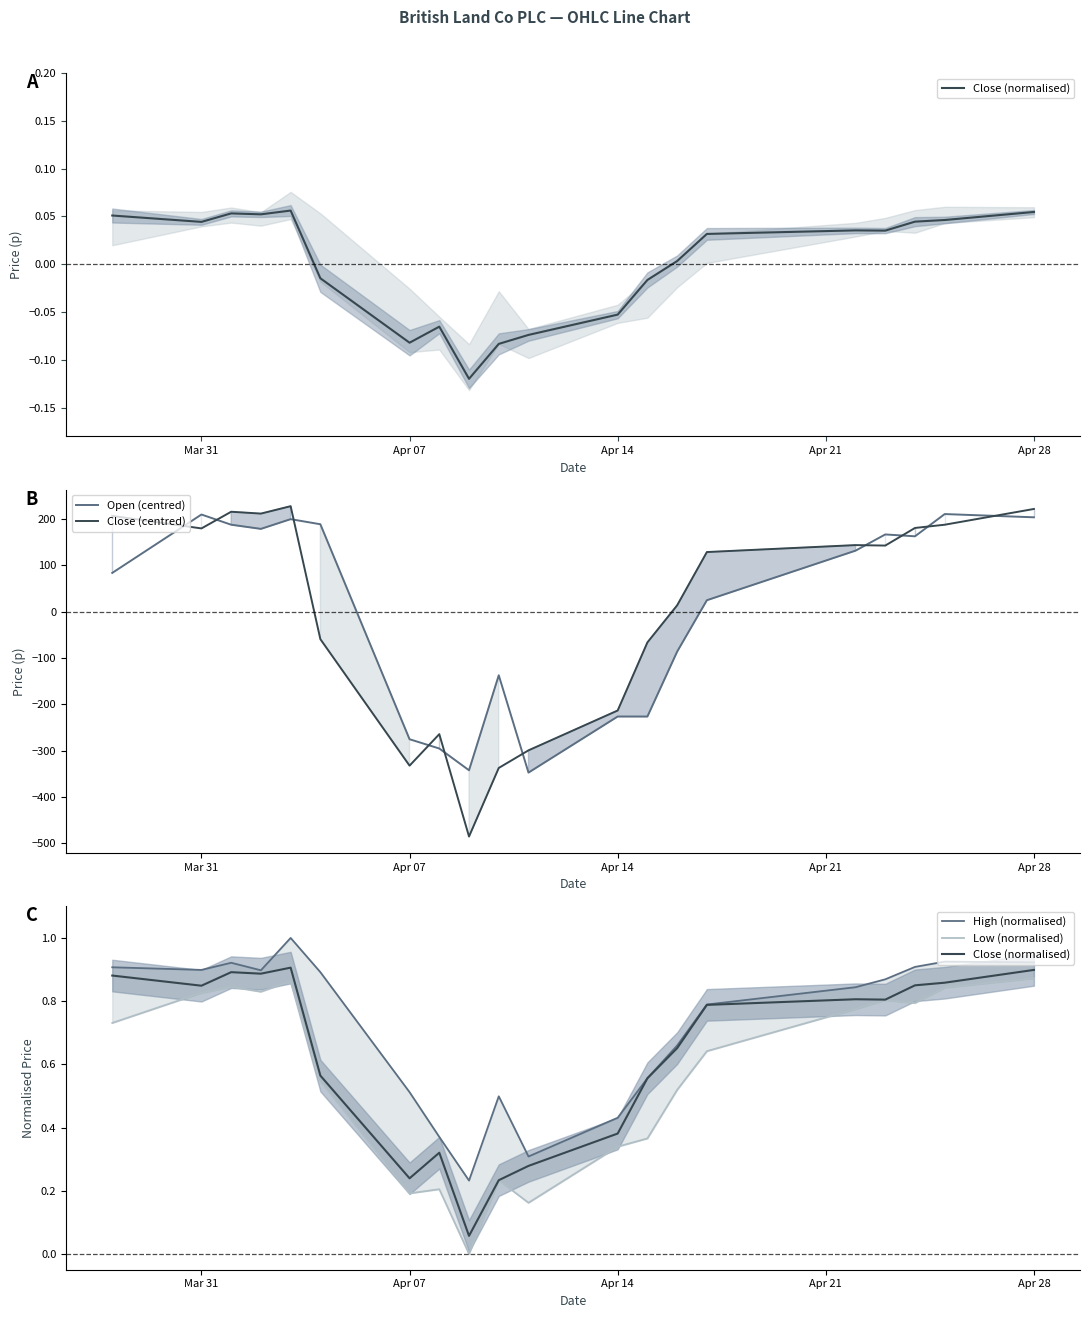

What is the lowest value of the Open (centred) series?

-347.4